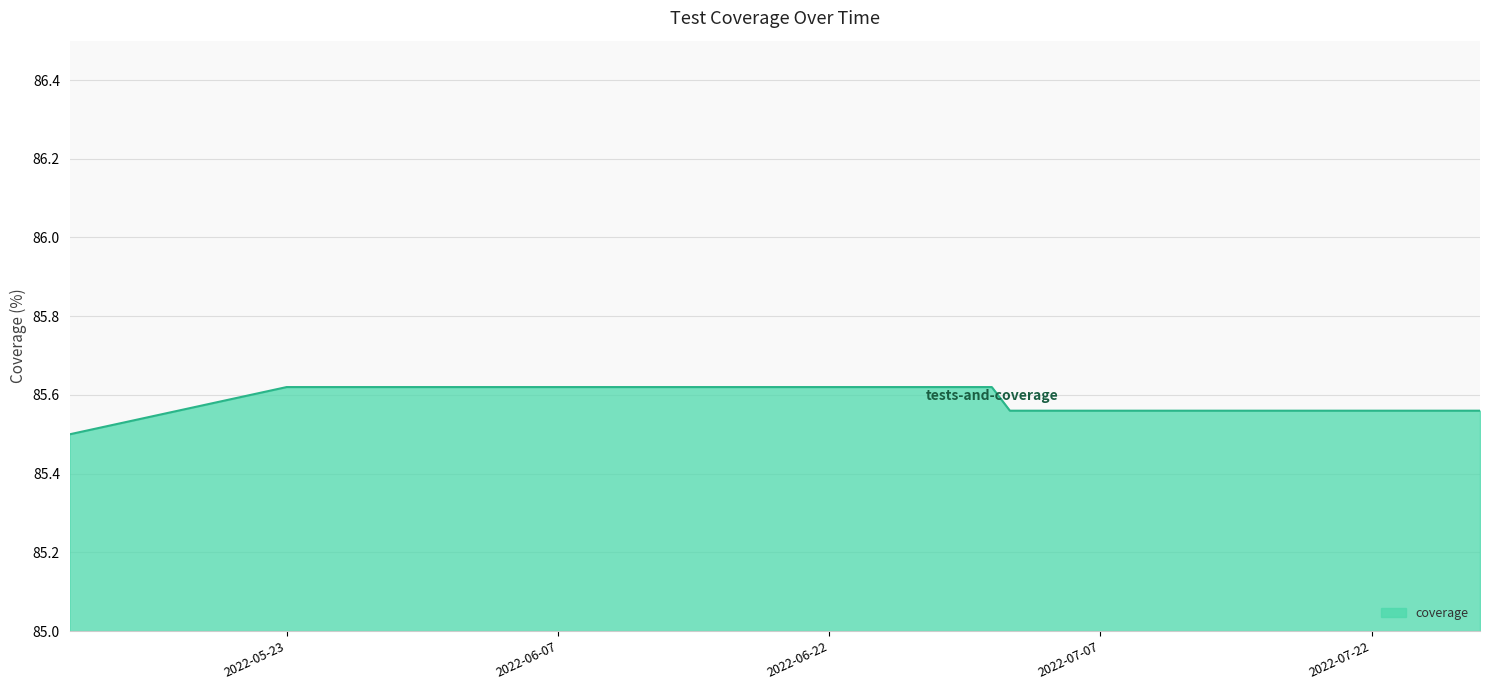

True or false: the data has more than 2 interior local peaks.

False